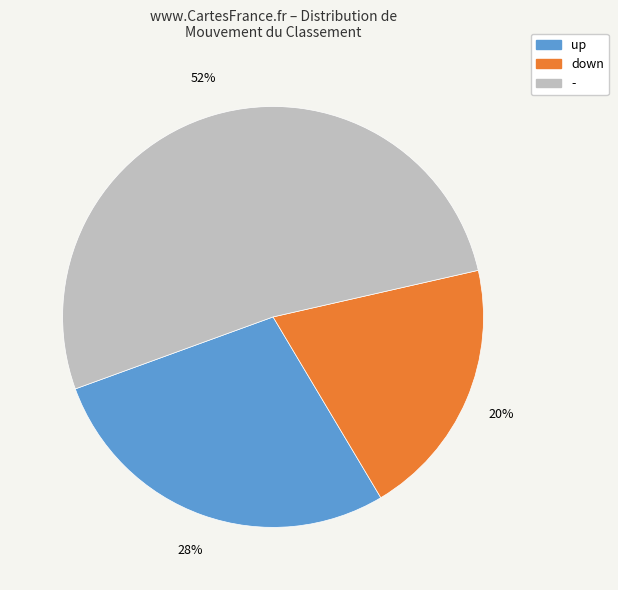

How many slices are in this pie chart?

3